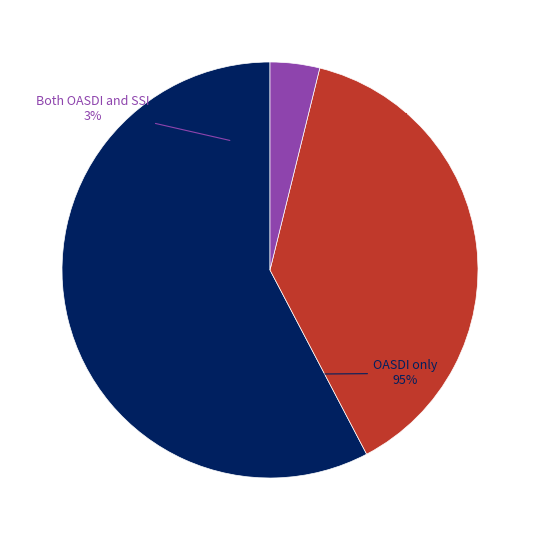

What portion of the pie excludes 5?

94.4%